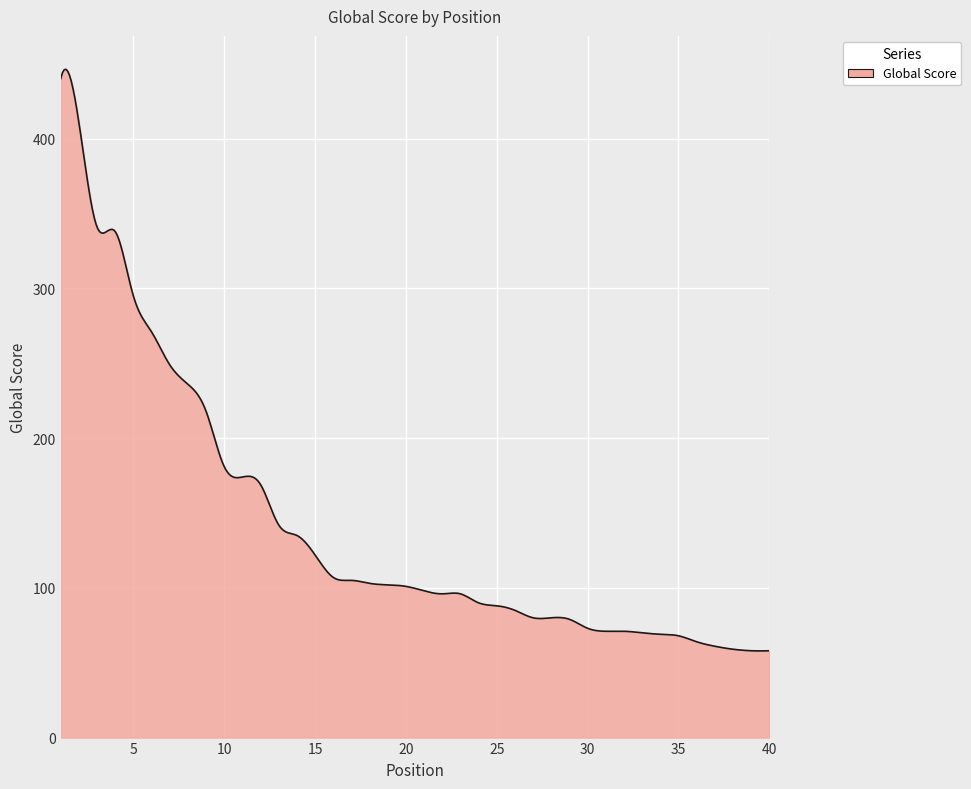

What is the maximum value shown in the chart?

446.3